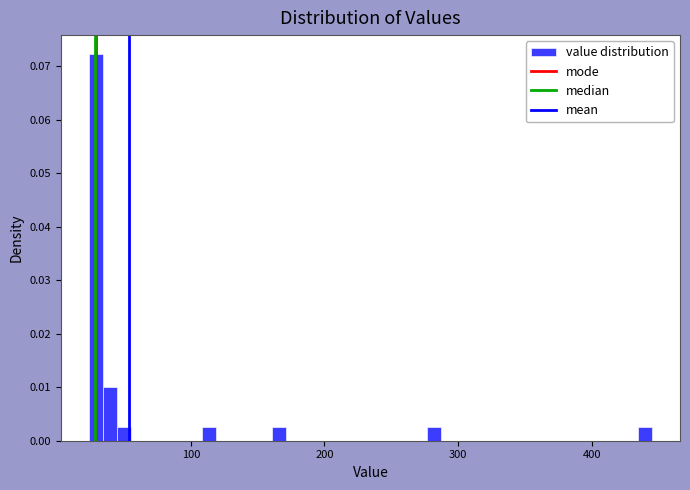

Around what value on the x-axis is the tallest bar? Give the approximate position of its centre, as read against the axis.

30